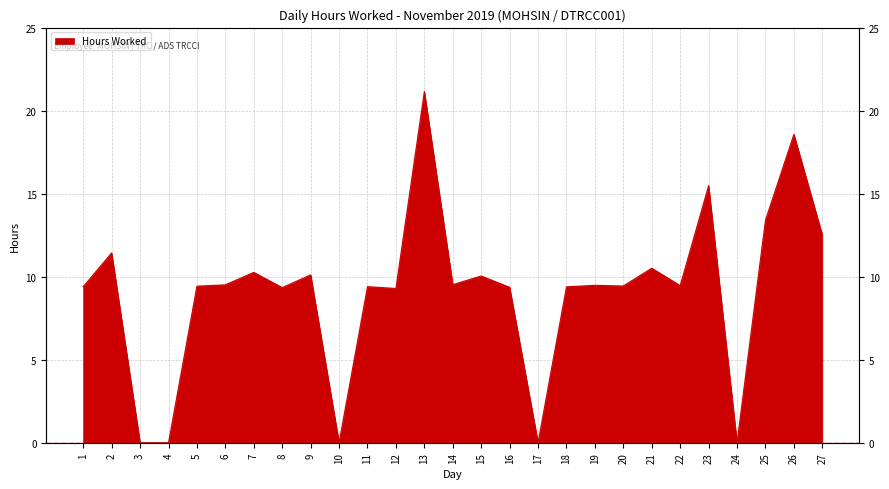

Approximately how many times larger is the value at 12 compared to 5?

1.0